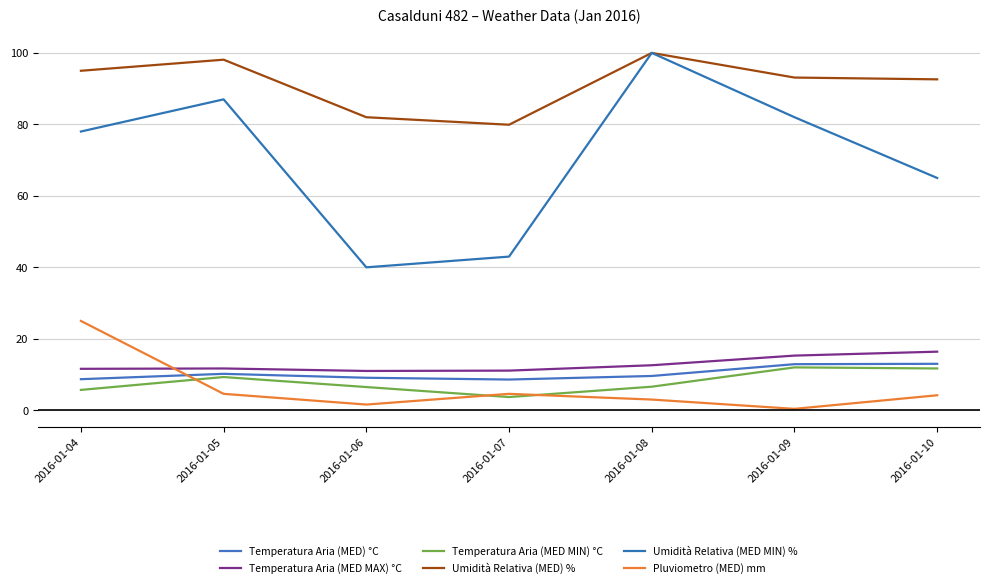

Does the chart display data point markers on the line(s)?

No